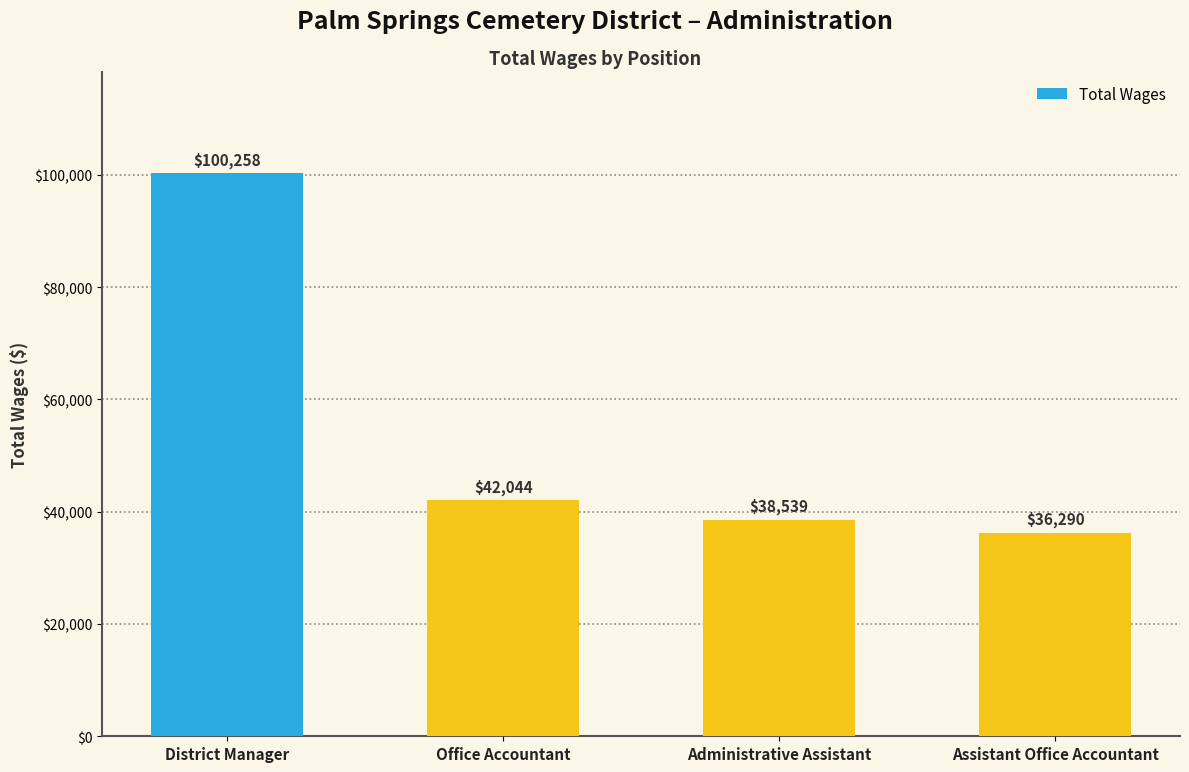

What is the value of the 2nd bar from the left?

42044